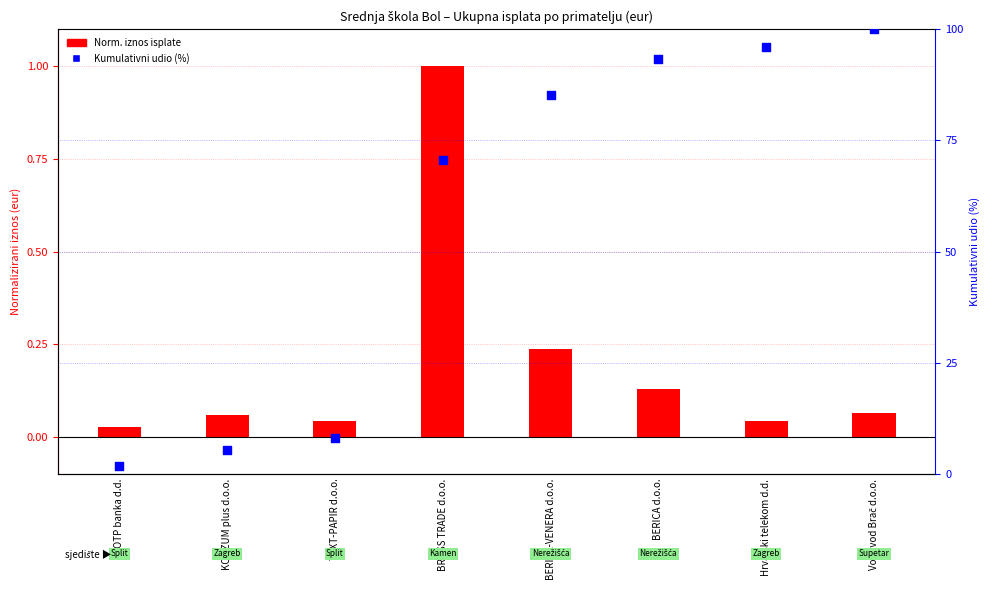

At how many categories does at least one series exceed 48?

5